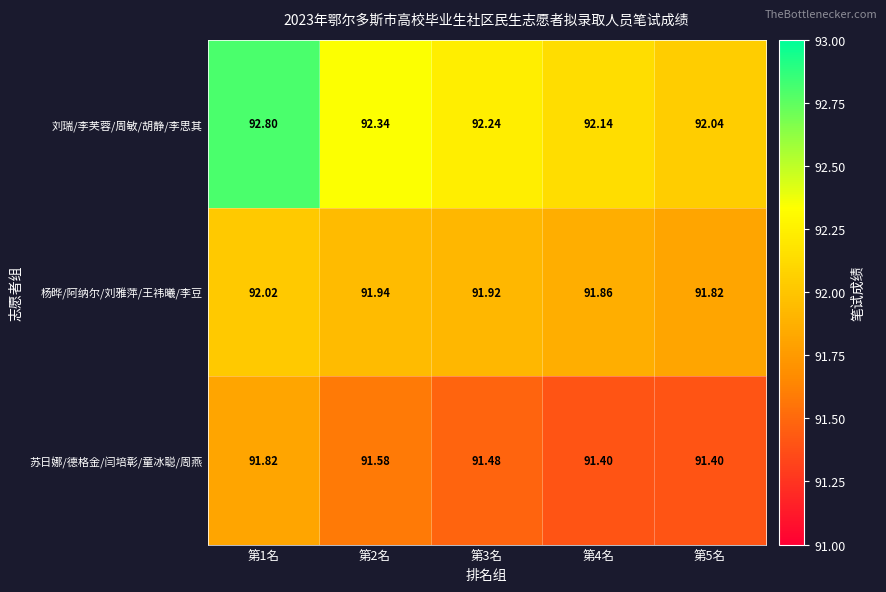

Which label corresponds to the largest value in the chart?

第1名